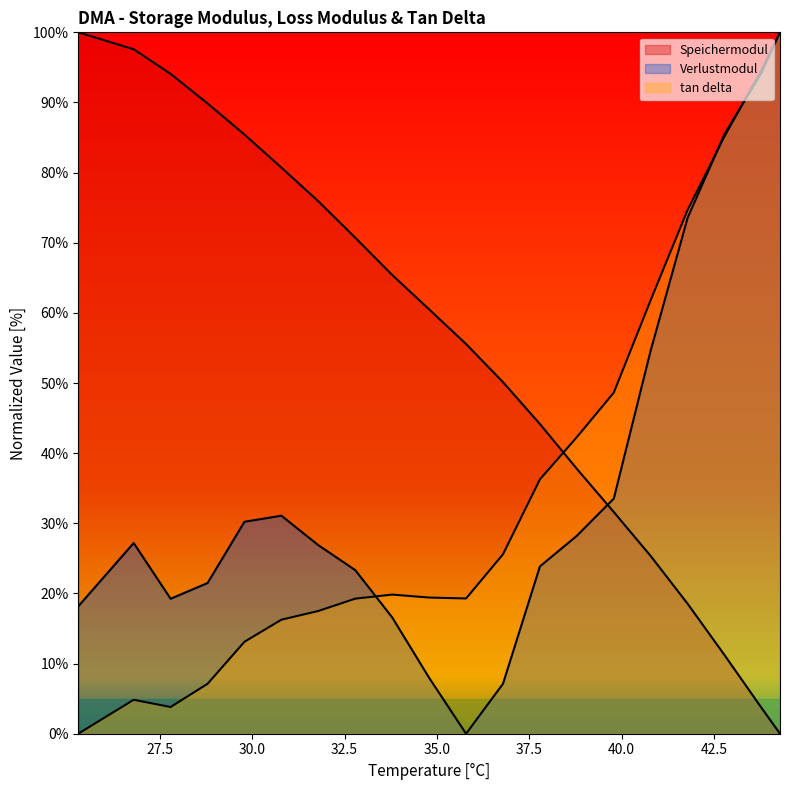

Where do Verlustmodul and tan delta first cross each other?

32.78934 and 33.78934